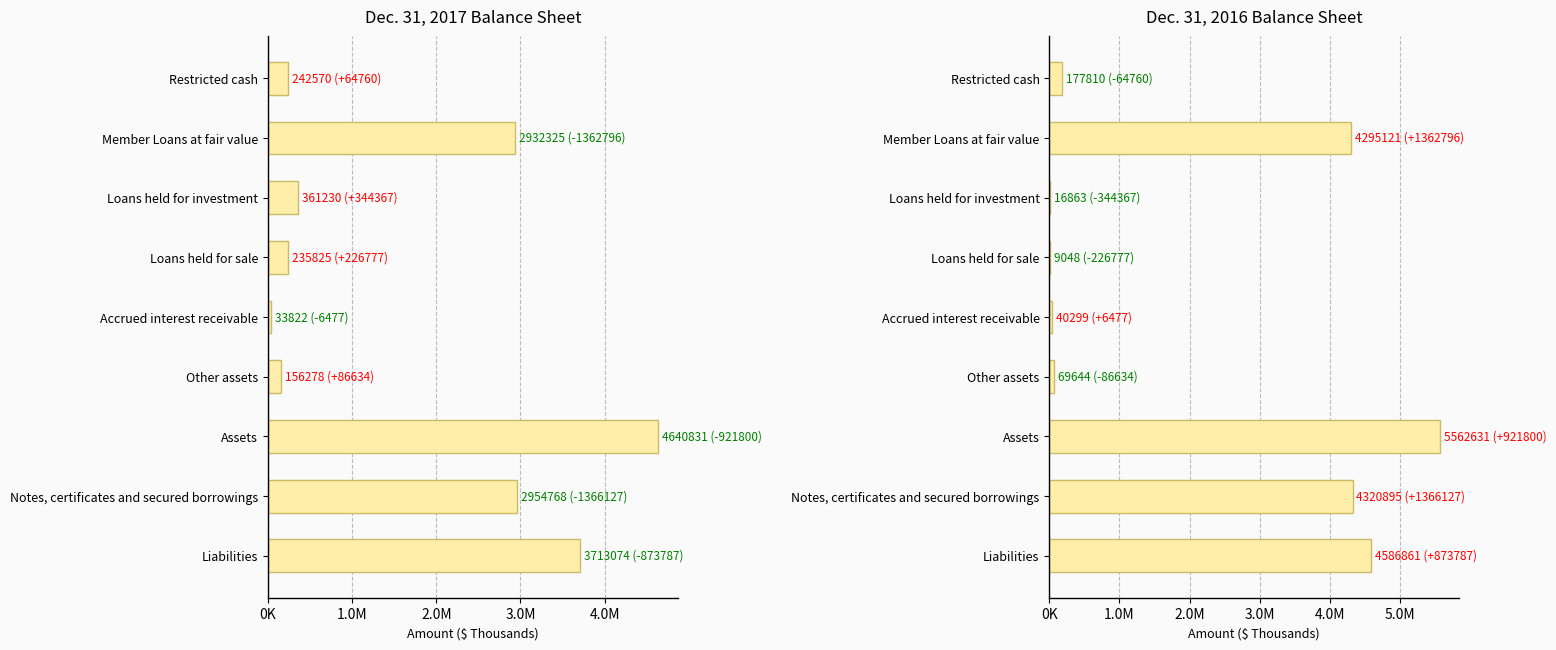

What is the greatest value displayed?

5562631